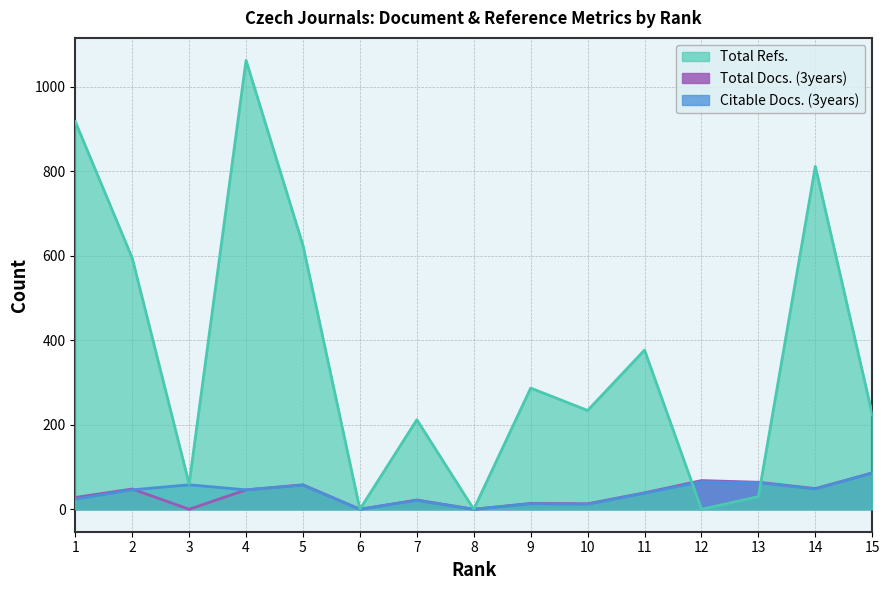

What is the sum of the Citable Docs. (3years) values at 3 and 1?

82